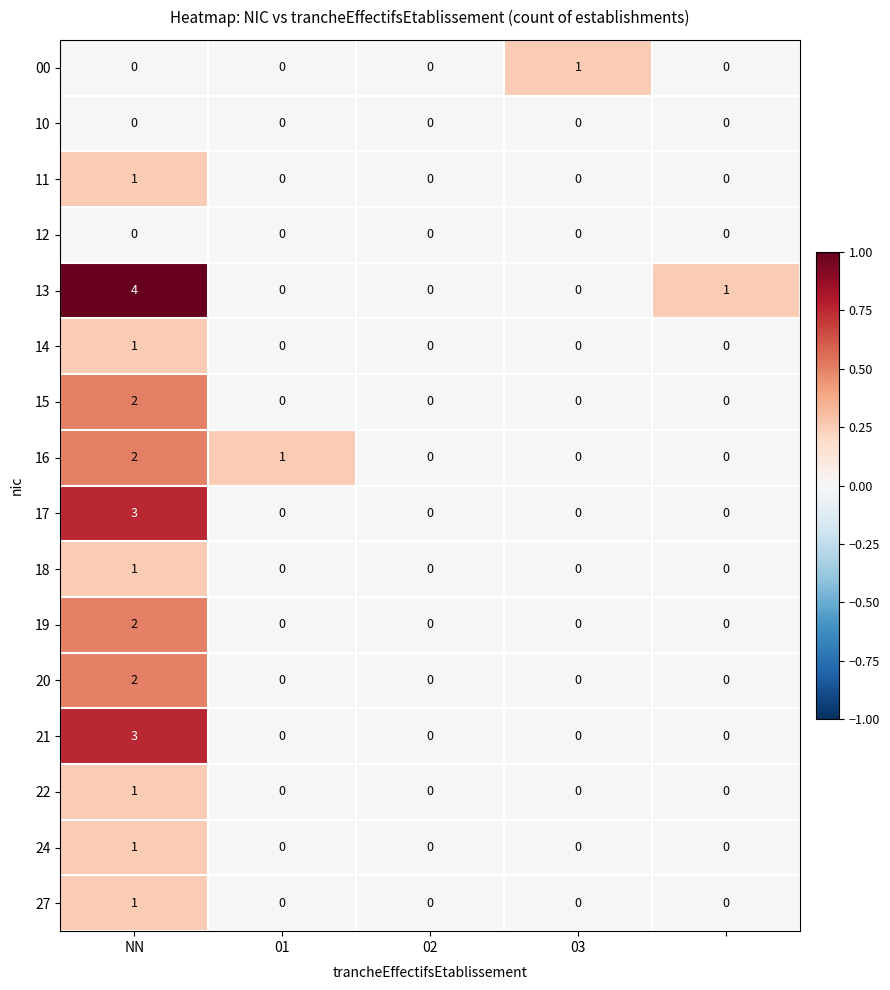

What is the difference between the maximum and minimum values in the 17 series?

3